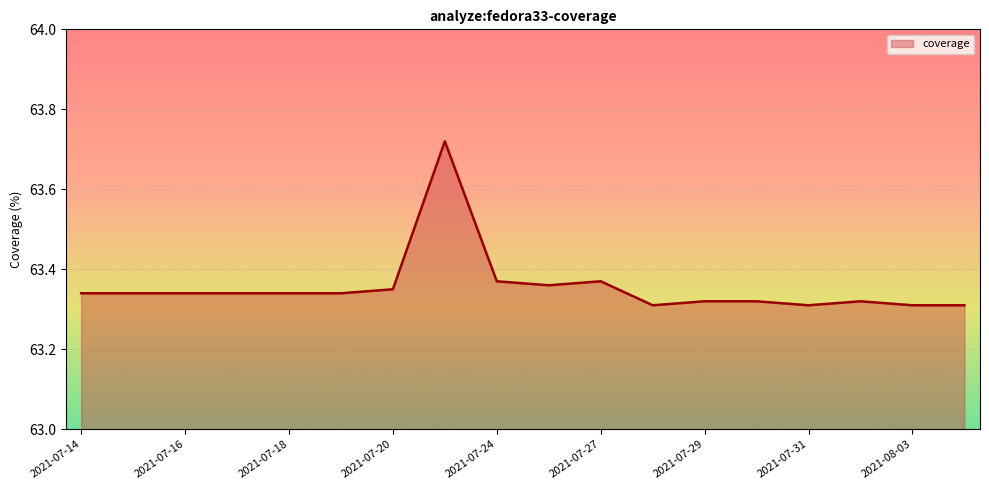

Does the chart display data point markers on the line(s)?

No